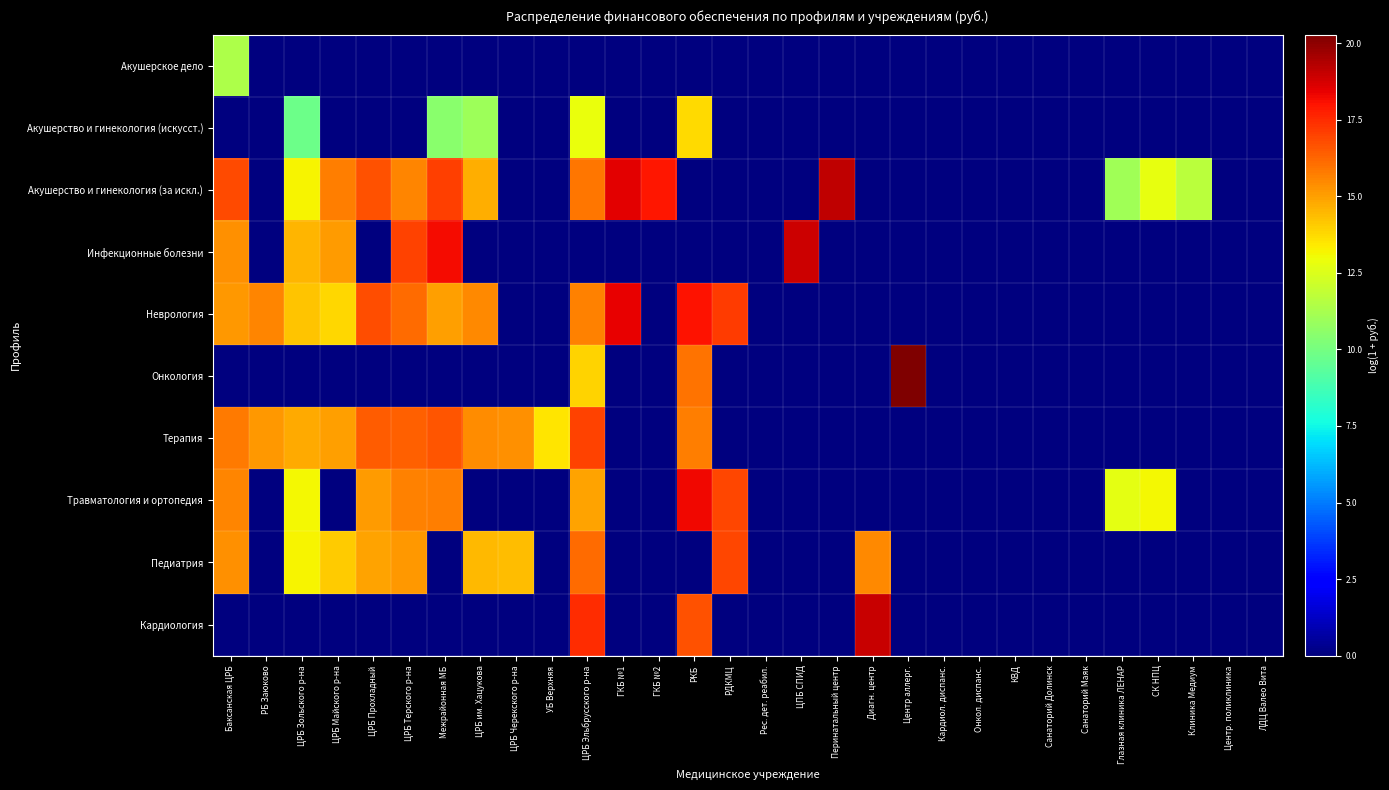

Reading left to right, what are all the values shown in this chart?

Акушерское дело: Баксанская ЦРБ=11.3	РБ Заюково=0.0	ЦРБ Зольского р-на=0.0	ЦРБ Майского р-на=0.0	ЦРБ Прохладный=0.0	ЦРБ Терского р-на=0.0	Межрайонная МБ=0.0	ЦРБ им. Хацукова=0.0	ЦРБ Черекского р-на=0.0	УБ Верхняя=0.0	ЦРБ Эльбрусского р-на=0.0	ГКБ №1=0.0	ГКБ №2=0.0	РКБ=0.0	РДКМЦ=0.0	Рес. дет. реабил.=0.0	ЦПБ СПИД=0.0	Перинатальный центр=0.0	Диагн. центр=0.0	Центр аллерг.=0.0	Кардиол. диспанс.=0.0	Онкол. диспанс.=0.0	КВД=0.0	Санаторий Долинск=0.0	Санаторий Маяк=0.0	Глазная клиника ЛЕНАР=0.0	СК НПЦ=0.0	Клиника Медиум=0.0	Центр. поликлиника=0.0	ЛДЦ Валео Вита=0.0
Акушерство и гинекология (искусст.): Баксанская ЦРБ=0.0	РБ Заюково=0.0	ЦРБ Зольского р-на=9.8	ЦРБ Майского р-на=0.0	ЦРБ Прохладный=0.0	ЦРБ Терского р-на=0.0	Межрайонная МБ=10.5	ЦРБ им. Хацукова=11.0	ЦРБ Черекского р-на=0.0	УБ Верхняя=0.0	ЦРБ Эльбрусского р-на=12.9	ГКБ №1=0.0	ГКБ №2=0.0	РКБ=13.8	РДКМЦ=0.0	Рес. дет. реабил.=0.0	ЦПБ СПИД=0.0	Перинатальный центр=0.0	Диагн. центр=0.0	Центр аллерг.=0.0	Кардиол. диспанс.=0.0	Онкол. диспанс.=0.0	КВД=0.0	Санаторий Долинск=0.0	Санаторий Маяк=0.0	Глазная клиника ЛЕНАР=0.0	СК НПЦ=0.0	Клиника Медиум=0.0	Центр. поликлиника=0.0	ЛДЦ Валео Вита=0.0
Акушерство и гинекология (за искл.): Баксанская ЦРБ=16.8	РБ Заюково=0.0	ЦРБ Зольского р-на=13.2	ЦРБ Майского р-на=15.7	ЦРБ Прохладный=16.7	ЦРБ Терского р-на=15.6	Межрайонная МБ=17.1	ЦРБ им. Хацукова=14.7	ЦРБ Черекского р-на=0.0	УБ Верхняя=0.0	ЦРБ Эльбрусского р-на=15.8	ГКБ №1=18.5	ГКБ №2=18.0	РКБ=0.0	РДКМЦ=0.0	Рес. дет. реабил.=0.0	ЦПБ СПИД=0.0	Перинатальный центр=19.1	Диагн. центр=0.0	Центр аллерг.=0.0	Кардиол. диспанс.=0.0	Онкол. диспанс.=0.0	КВД=0.0	Санаторий Долинск=0.0	Санаторий Маяк=0.0	Глазная клиника ЛЕНАР=11.1	СК НПЦ=12.8	Клиника Медиум=11.7	Центр. поликлиника=0.0	ЛДЦ Валео Вита=0.0
Инфекционные болезни: Баксанская ЦРБ=15.3	РБ Заюково=0.0	ЦРБ Зольского р-на=14.6	ЦРБ Майского р-на=15.1	ЦРБ Прохладный=0.0	ЦРБ Терского р-на=17.0	Межрайонная МБ=18.2	ЦРБ им. Хацукова=0.0	ЦРБ Черекского р-на=0.0	УБ Верхняя=0.0	ЦРБ Эльбрусского р-на=0.0	ГКБ №1=0.0	ГКБ №2=0.0	РКБ=0.0	РДКМЦ=0.0	Рес. дет. реабил.=0.0	ЦПБ СПИД=18.9	Перинатальный центр=0.0	Диагн. центр=0.0	Центр аллерг.=0.0	Кардиол. диспанс.=0.0	Онкол. диспанс.=0.0	КВД=0.0	Санаторий Долинск=0.0	Санаторий Маяк=0.0	Глазная клиника ЛЕНАР=0.0	СК НПЦ=0.0	Клиника Медиум=0.0	Центр. поликлиника=0.0	ЛДЦ Валео Вита=0.0
Неврология: Баксанская ЦРБ=15.2	РБ Заюково=15.6	ЦРБ Зольского р-на=14.3	ЦРБ Майского р-на=13.8	ЦРБ Прохладный=16.8	ЦРБ Терского р-на=16.1	Межрайонная МБ=15.0	ЦРБ им. Хацукова=15.5	ЦРБ Черекского р-на=0.0	УБ Верхняя=0.0	ЦРБ Эльбрусского р-на=15.7	ГКБ №1=18.4	ГКБ №2=0.0	РКБ=18.0	РДКМЦ=17.1	Рес. дет. реабил.=0.0	ЦПБ СПИД=0.0	Перинатальный центр=0.0	Диагн. центр=0.0	Центр аллерг.=0.0	Кардиол. диспанс.=0.0	Онкол. диспанс.=0.0	КВД=0.0	Санаторий Долинск=0.0	Санаторий Маяк=0.0	Глазная клиника ЛЕНАР=0.0	СК НПЦ=0.0	Клиника Медиум=0.0	Центр. поликлиника=0.0	ЛДЦ Валео Вита=0.0
Онкология: Баксанская ЦРБ=0.0	РБ Заюково=0.0	ЦРБ Зольского р-на=0.0	ЦРБ Майского р-на=0.0	ЦРБ Прохладный=0.0	ЦРБ Терского р-на=0.0	Межрайонная МБ=0.0	ЦРБ им. Хацукова=0.0	ЦРБ Черекского р-на=0.0	УБ Верхняя=0.0	ЦРБ Эльбрусского р-на=13.9	ГКБ №1=0.0	ГКБ №2=0.0	РКБ=16.0	РДКМЦ=0.0	Рес. дет. реабил.=0.0	ЦПБ СПИД=0.0	Перинатальный центр=0.0	Диагн. центр=0.0	Центр аллерг.=20.3	Кардиол. диспанс.=0.0	Онкол. диспанс.=0.0	КВД=0.0	Санаторий Долинск=0.0	Санаторий Маяк=0.0	Глазная клиника ЛЕНАР=0.0	СК НПЦ=0.0	Клиника Медиум=0.0	Центр. поликлиника=0.0	ЛДЦ Валео Вита=0.0
Терапия: Баксанская ЦРБ=15.8	РБ Заюково=15.1	ЦРБ Зольского р-на=14.7	ЦРБ Майского р-на=15.0	ЦРБ Прохладный=16.4	ЦРБ Терского р-на=16.4	Межрайонная МБ=16.6	ЦРБ им. Хацукова=15.4	ЦРБ Черекского р-на=15.4	УБ Верхняя=13.5	ЦРБ Эльбрусского р-на=17.0	ГКБ №1=0.0	ГКБ №2=0.0	РКБ=15.7	РДКМЦ=0.0	Рес. дет. реабил.=0.0	ЦПБ СПИД=0.0	Перинатальный центр=0.0	Диагн. центр=0.0	Центр аллерг.=0.0	Кардиол. диспанс.=0.0	Онкол. диспанс.=0.0	КВД=0.0	Санаторий Долинск=0.0	Санаторий Маяк=0.0	Глазная клиника ЛЕНАР=0.0	СК НПЦ=0.0	Клиника Медиум=0.0	Центр. поликлиника=0.0	ЛДЦ Валео Вита=0.0
Травматология и ортопедия: Баксанская ЦРБ=15.5	РБ Заюково=0.0	ЦРБ Зольского р-на=13.1	ЦРБ Майского р-на=0.0	ЦРБ Прохладный=15.1	ЦРБ Терского р-на=15.6	Межрайонная МБ=15.7	ЦРБ им. Хацукова=0.0	ЦРБ Черекского р-на=0.0	УБ Верхняя=0.0	ЦРБ Эльбрусского р-на=14.9	ГКБ №1=0.0	ГКБ №2=0.0	РКБ=18.3	РДКМЦ=16.9	Рес. дет. реабил.=0.0	ЦПБ СПИД=0.0	Перинатальный центр=0.0	Диагн. центр=0.0	Центр аллерг.=0.0	Кардиол. диспанс.=0.0	Онкол. диспанс.=0.0	КВД=0.0	Санаторий Долинск=0.0	Санаторий Маяк=0.0	Глазная клиника ЛЕНАР=12.7	СК НПЦ=13.1	Клиника Медиум=0.0	Центр. поликлиника=0.0	ЛДЦ Валео Вита=0.0
Педиатрия: Баксанская ЦРБ=15.3	РБ Заюково=0.0	ЦРБ Зольского р-на=13.2	ЦРБ Майского р-на=14.1	ЦРБ Прохладный=15.0	ЦРБ Терского р-на=15.2	Межрайонная МБ=0.0	ЦРБ им. Хацукова=14.5	ЦРБ Черекского р-на=14.4	УБ Верхняя=0.0	ЦРБ Эльбрусского р-на=16.1	ГКБ №1=0.0	ГКБ №2=0.0	РКБ=0.0	РДКМЦ=16.9	Рес. дет. реабил.=0.0	ЦПБ СПИД=0.0	Перинатальный центр=0.0	Диагн. центр=15.5	Центр аллерг.=0.0	Кардиол. диспанс.=0.0	Онкол. диспанс.=0.0	КВД=0.0	Санаторий Долинск=0.0	Санаторий Маяк=0.0	Глазная клиника ЛЕНАР=0.0	СК НПЦ=0.0	Клиника Медиум=0.0	Центр. поликлиника=0.0	ЛДЦ Валео Вита=0.0
Кардиология: Баксанская ЦРБ=0.0	РБ Заюково=0.0	ЦРБ Зольского р-на=0.0	ЦРБ Майского р-на=0.0	ЦРБ Прохладный=0.0	ЦРБ Терского р-на=0.0	Межрайонная МБ=0.0	ЦРБ им. Хацукова=0.0	ЦРБ Черекского р-на=0.0	УБ Верхняя=0.0	ЦРБ Эльбрусского р-на=17.5	ГКБ №1=0.0	ГКБ №2=0.0	РКБ=16.7	РДКМЦ=0.0	Рес. дет. реабил.=0.0	ЦПБ СПИД=0.0	Перинатальный центр=0.0	Диагн. центр=19.0	Центр аллерг.=0.0	Кардиол. диспанс.=0.0	Онкол. диспанс.=0.0	КВД=0.0	Санаторий Долинск=0.0	Санаторий Маяк=0.0	Глазная клиника ЛЕНАР=0.0	СК НПЦ=0.0	Клиника Медиум=0.0	Центр. поликлиника=0.0	ЛДЦ Валео Вита=0.0